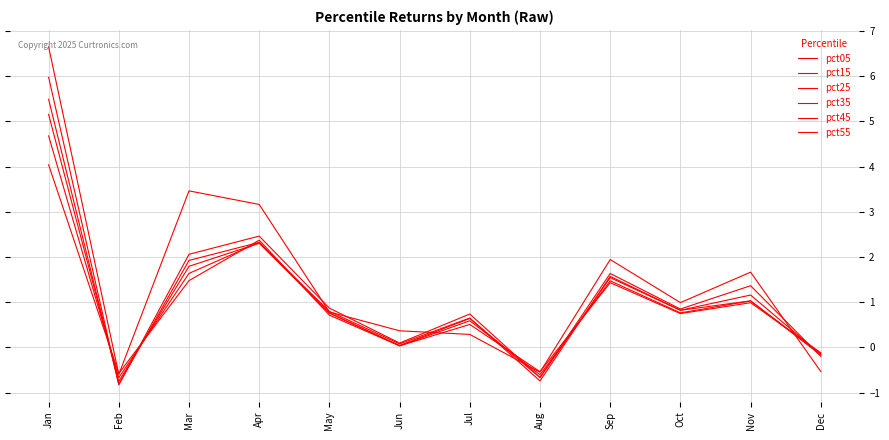

Between Apr and Jul, which series saw the biggest shift?

pct05